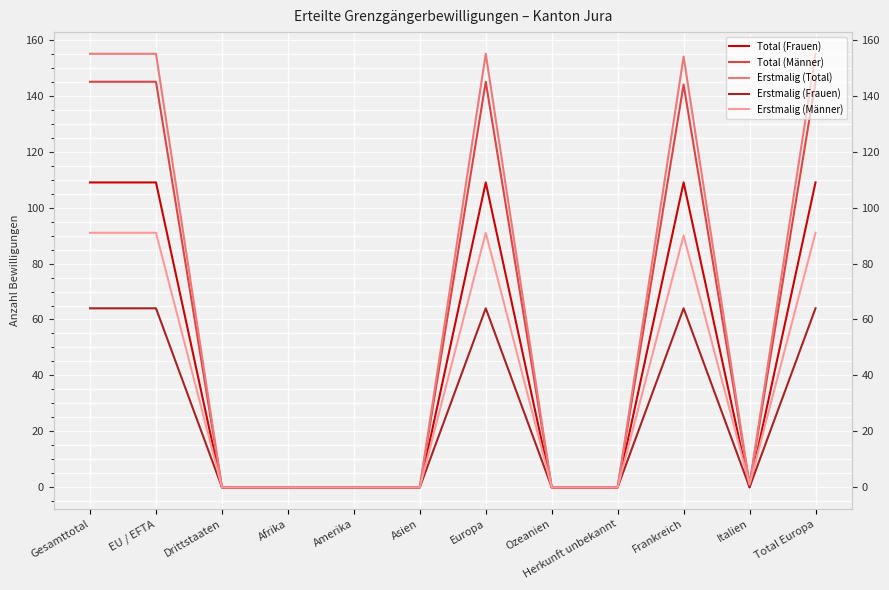

Which category has the lowest value across all series?

Drittstaaten